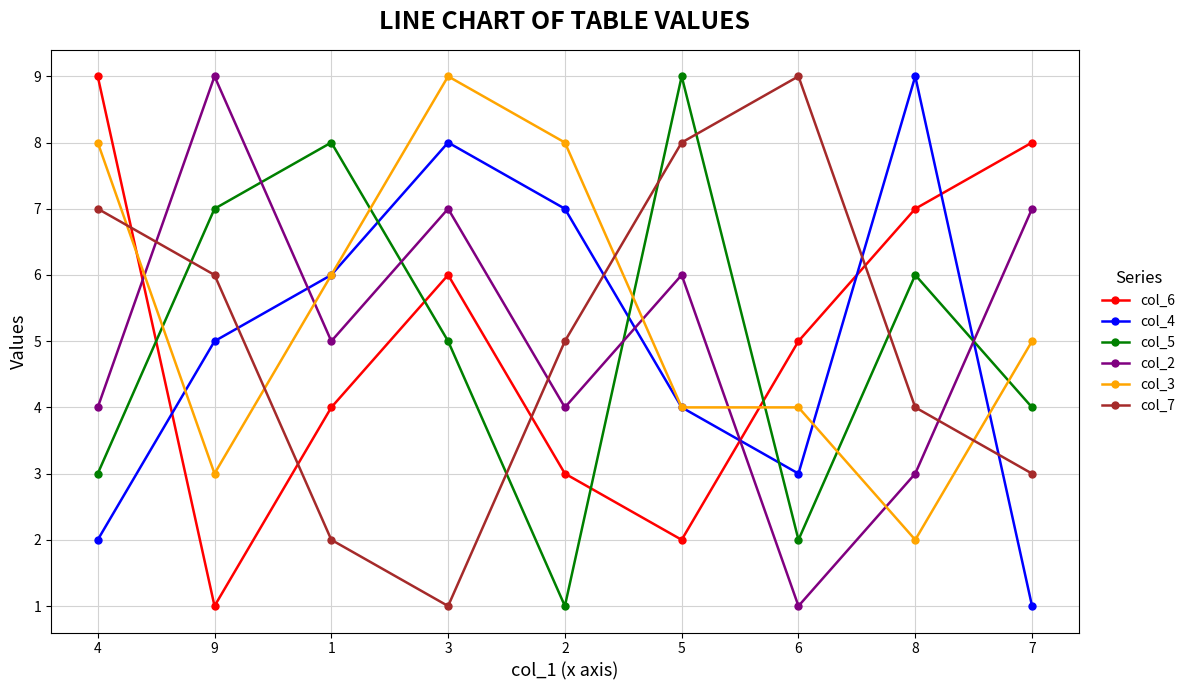

What is the difference between the col_3 values at 3 and 6?

5